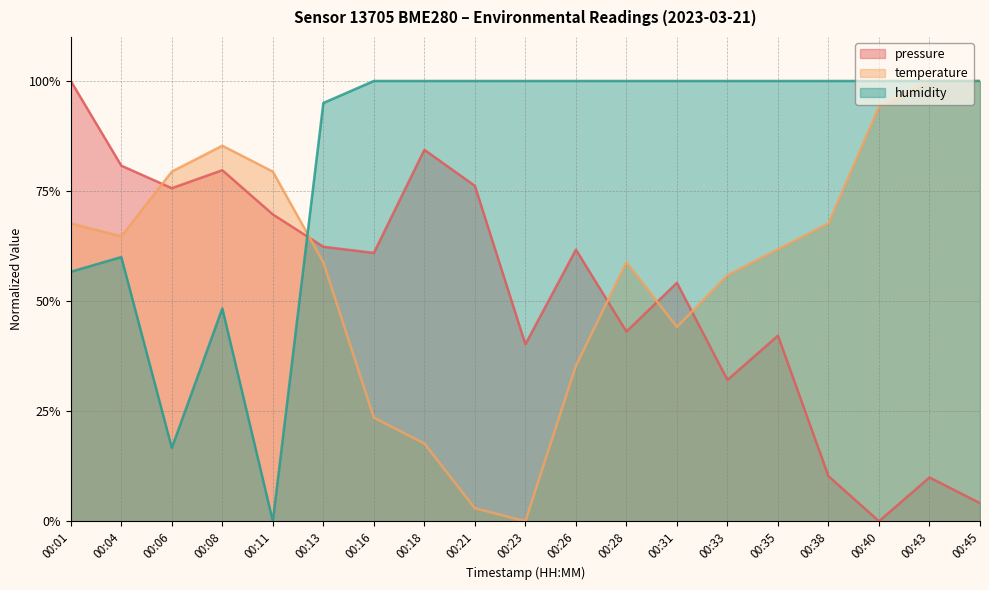

Reading left to right, transcribe all the data shown in this chart.

pressure: 1.0	0.8	0.8	0.8	0.7	0.6	0.6	0.8	0.8	0.4	0.6	0.4	0.5	0.3	0.4	0.1	0.0	0.1	0.0
temperature: 0.7	0.6	0.8	0.9	0.8	0.6	0.2	0.2	0.0	0.0	0.4	0.6	0.4	0.6	0.6	0.7	0.9	1.0	1.0
humidity: 0.6	0.6	0.2	0.5	0.0	0.9	1.0	1.0	1.0	1.0	1.0	1.0	1.0	1.0	1.0	1.0	1.0	1.0	1.0